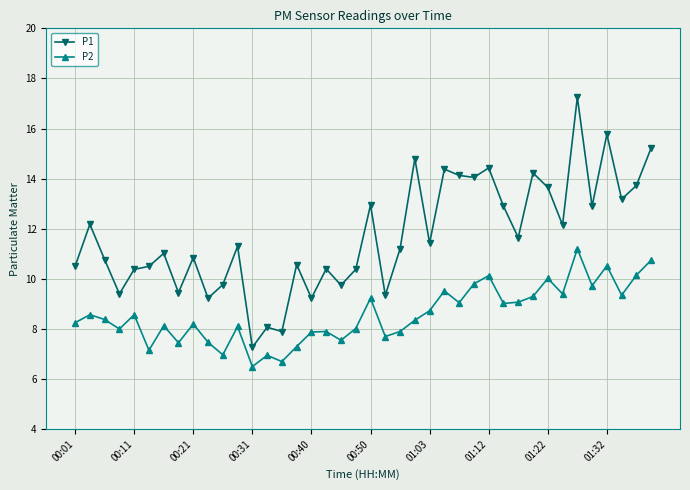

What is the value of the P1 point at the 19th from the left?

9.8